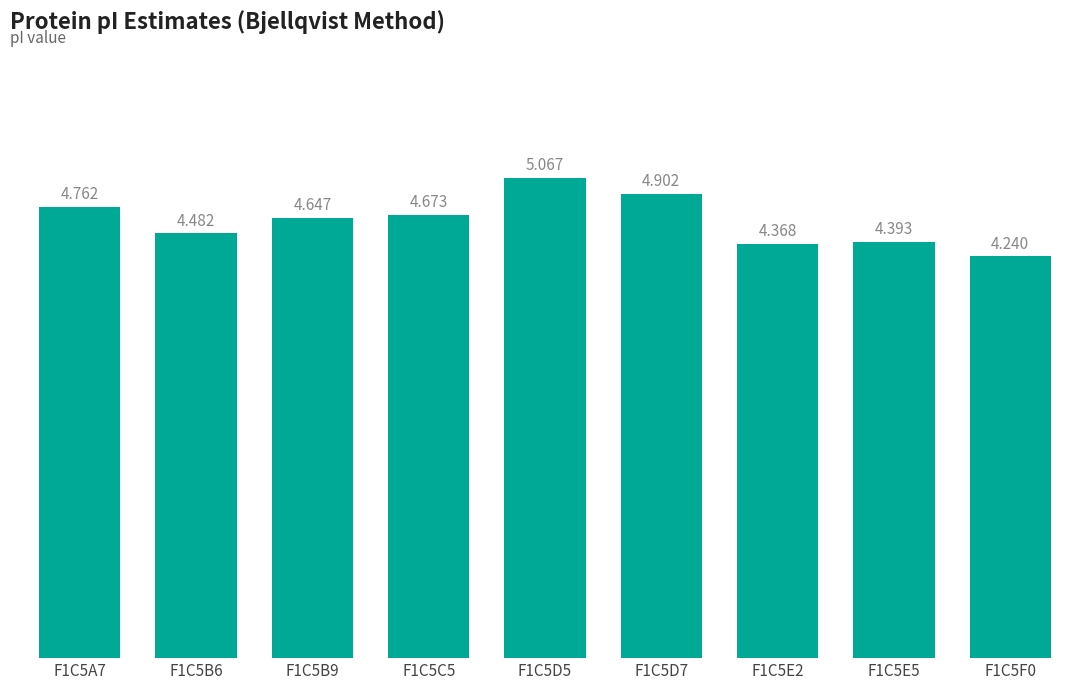

Which has a higher value, F1C5E5 or F1C5C5?

F1C5C5